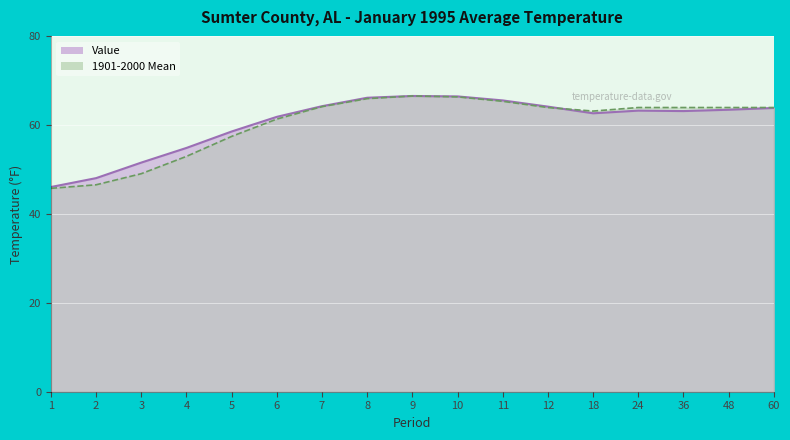

How many data points in 1901-2000 Mean are above 64?

5